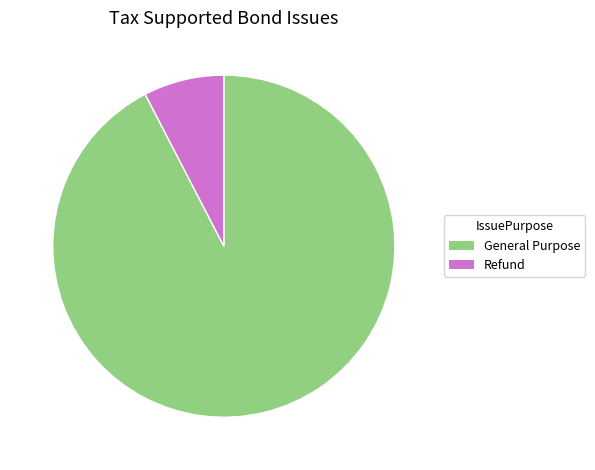

Which category has the biggest portion of the pie?

General Purpose